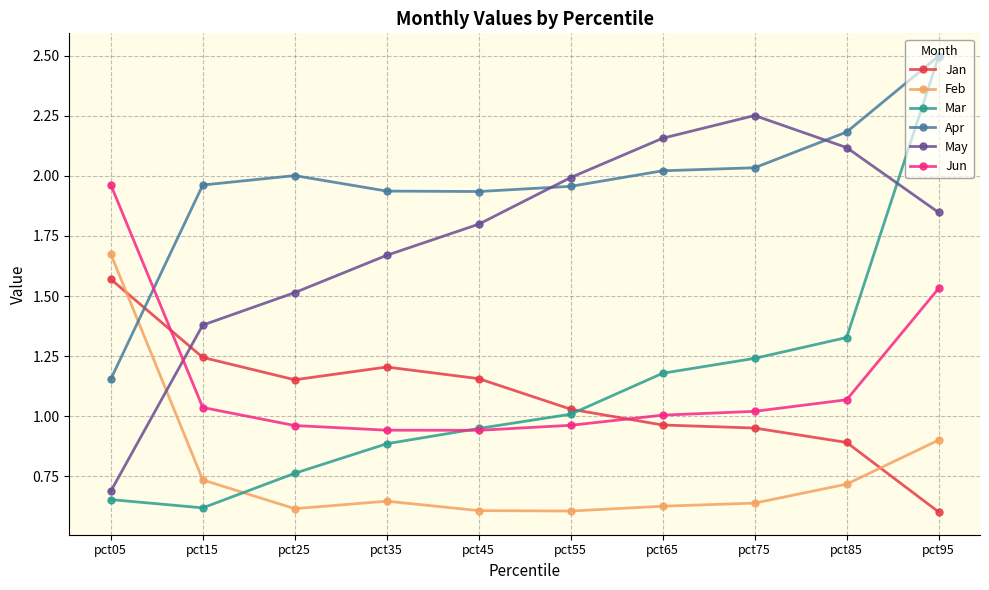

After their last crossing, which series has the higher values: Jan or May?

May